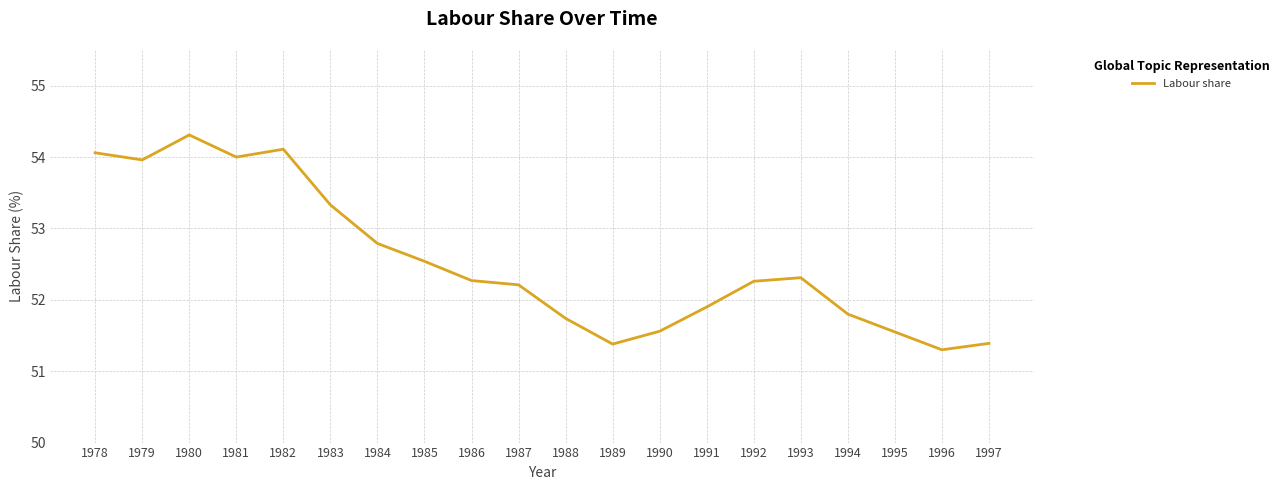

How many values exceed 52?

12